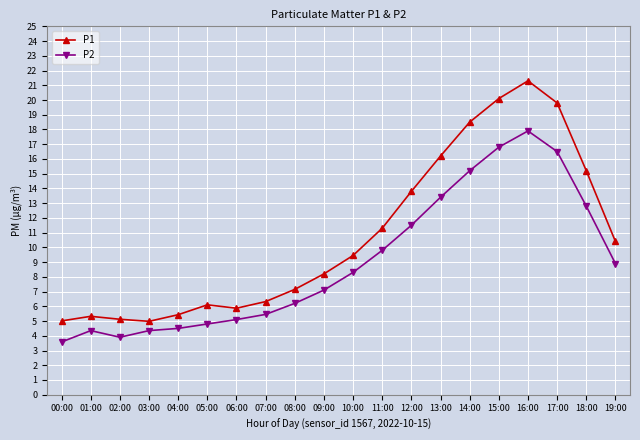

At how many categories does at least one series exceed 15?

6